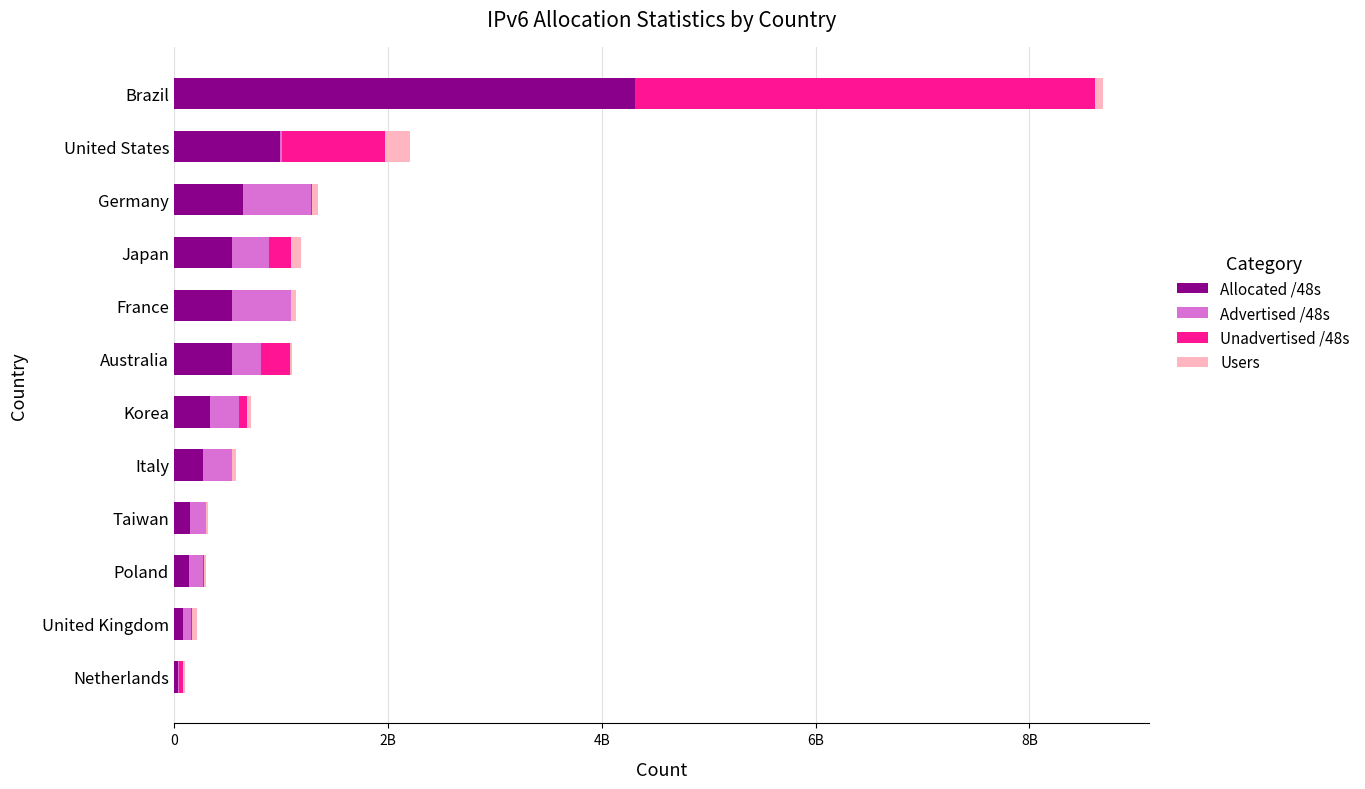

What is the difference between the second highest and second lowest values in the Users series?

80663332